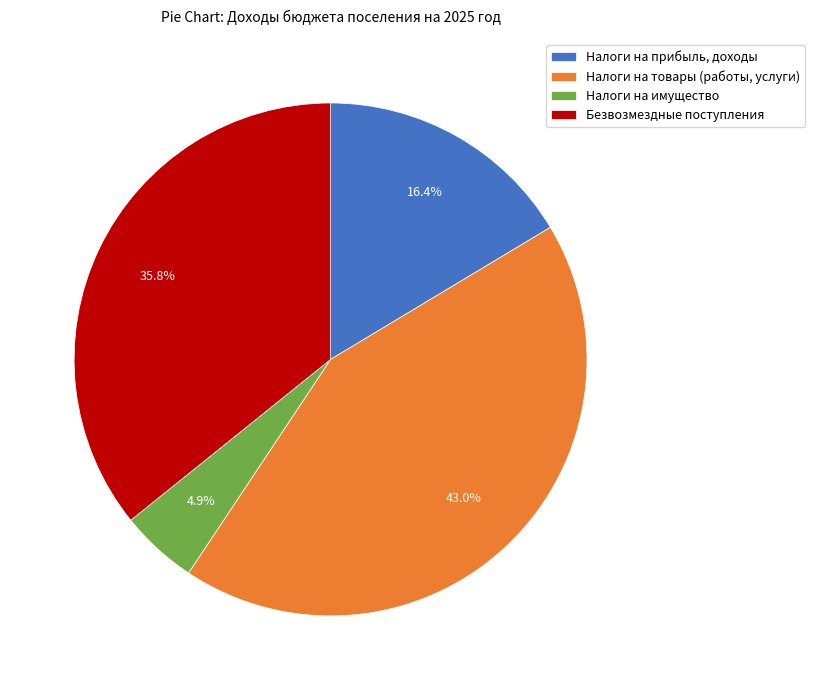

To the nearest percent, what is the difference between the largest and smallest slice percentages?

38%